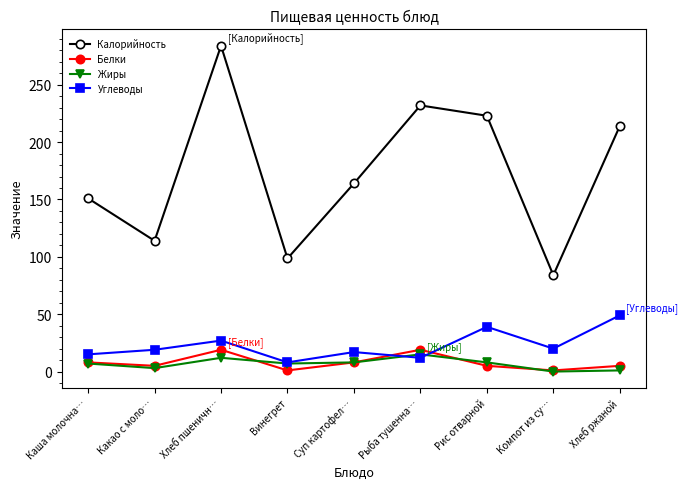

What are all the series names shown in the legend?

Калорийность, Белки, Жиры, Углеводы